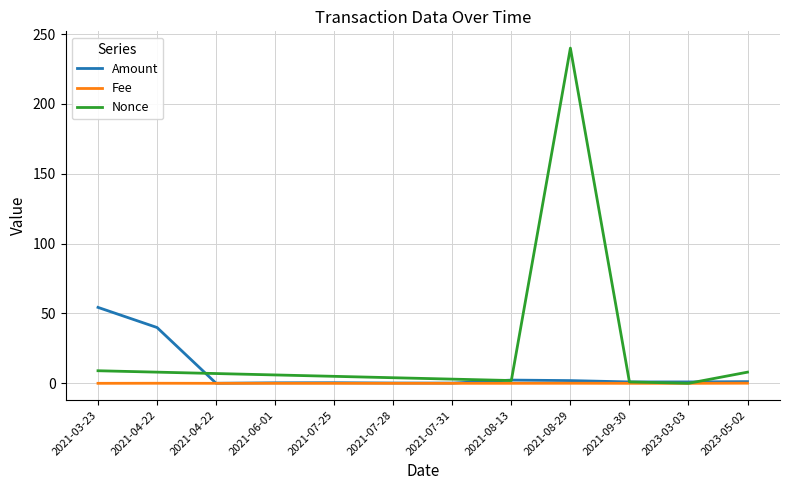

How many lines are shown in the chart?

3